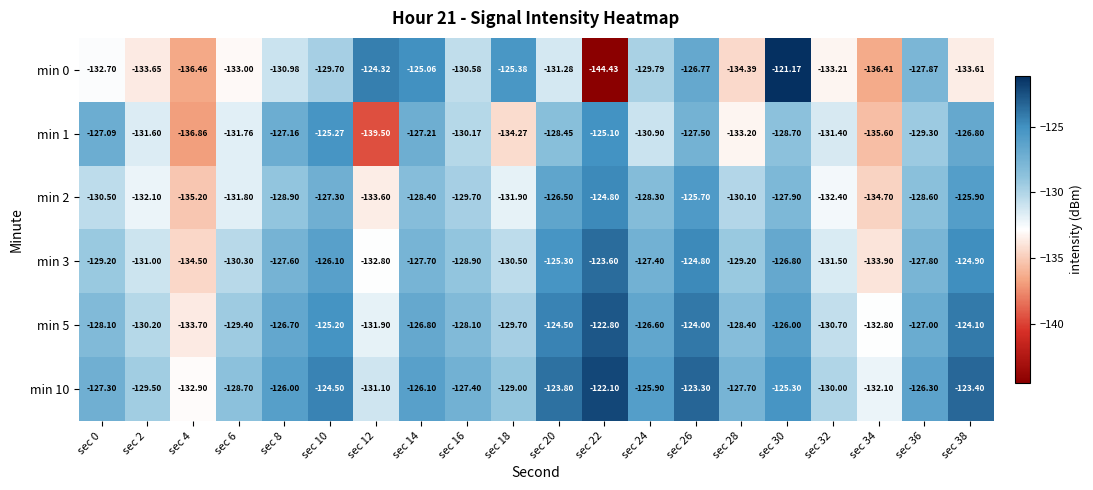

Reading left to right, transcribe all the data shown in this chart.

min 0: sec 0=-132.7	sec 2=-133.7	sec 4=-136.5	sec 6=-133.0	sec 8=-131.0	sec 10=-129.7	sec 12=-124.3	sec 14=-125.1	sec 16=-130.6	sec 18=-125.4	sec 20=-131.3	sec 22=-144.4	sec 24=-129.8	sec 26=-126.8	sec 28=-134.4	sec 30=-121.2	sec 32=-133.2	sec 34=-136.4	sec 36=-127.9	sec 38=-133.6
min 1: sec 0=-127.1	sec 2=-131.6	sec 4=-136.9	sec 6=-131.8	sec 8=-127.2	sec 10=-125.3	sec 12=-139.5	sec 14=-127.2	sec 16=-130.2	sec 18=-134.3	sec 20=-128.4	sec 22=-125.1	sec 24=-130.9	sec 26=-127.5	sec 28=-133.2	sec 30=-128.7	sec 32=-131.4	sec 34=-135.6	sec 36=-129.3	sec 38=-126.8
min 2: sec 0=-130.5	sec 2=-132.1	sec 4=-135.2	sec 6=-131.8	sec 8=-128.9	sec 10=-127.3	sec 12=-133.6	sec 14=-128.4	sec 16=-129.7	sec 18=-131.9	sec 20=-126.5	sec 22=-124.8	sec 24=-128.3	sec 26=-125.7	sec 28=-130.1	sec 30=-127.9	sec 32=-132.4	sec 34=-134.7	sec 36=-128.6	sec 38=-125.9
min 3: sec 0=-129.2	sec 2=-131.0	sec 4=-134.5	sec 6=-130.3	sec 8=-127.6	sec 10=-126.1	sec 12=-132.8	sec 14=-127.7	sec 16=-128.9	sec 18=-130.5	sec 20=-125.3	sec 22=-123.6	sec 24=-127.4	sec 26=-124.8	sec 28=-129.2	sec 30=-126.8	sec 32=-131.5	sec 34=-133.9	sec 36=-127.8	sec 38=-124.9
min 5: sec 0=-128.1	sec 2=-130.2	sec 4=-133.7	sec 6=-129.4	sec 8=-126.7	sec 10=-125.2	sec 12=-131.9	sec 14=-126.8	sec 16=-128.1	sec 18=-129.7	sec 20=-124.5	sec 22=-122.8	sec 24=-126.6	sec 26=-124.0	sec 28=-128.4	sec 30=-126.0	sec 32=-130.7	sec 34=-132.8	sec 36=-127.0	sec 38=-124.1
min 10: sec 0=-127.3	sec 2=-129.5	sec 4=-132.9	sec 6=-128.7	sec 8=-126.0	sec 10=-124.5	sec 12=-131.1	sec 14=-126.1	sec 16=-127.4	sec 18=-129.0	sec 20=-123.8	sec 22=-122.1	sec 24=-125.9	sec 26=-123.3	sec 28=-127.7	sec 30=-125.3	sec 32=-130.0	sec 34=-132.1	sec 36=-126.3	sec 38=-123.4